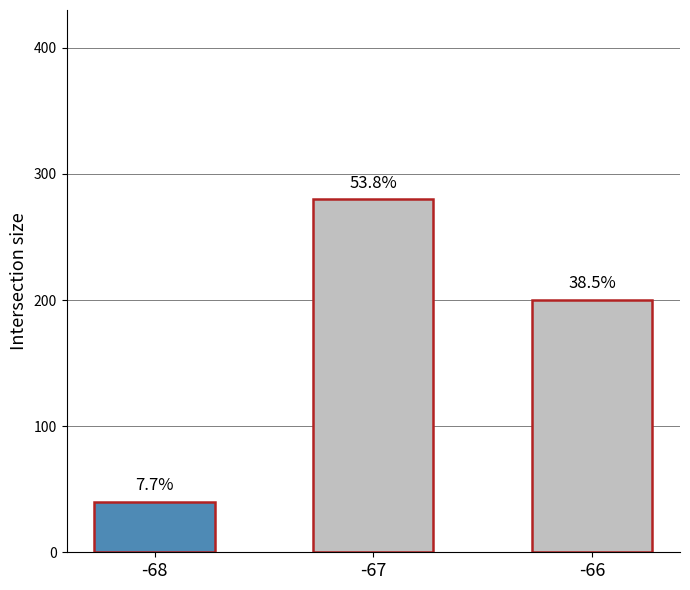

The value at -67 is 280. True or false?

True